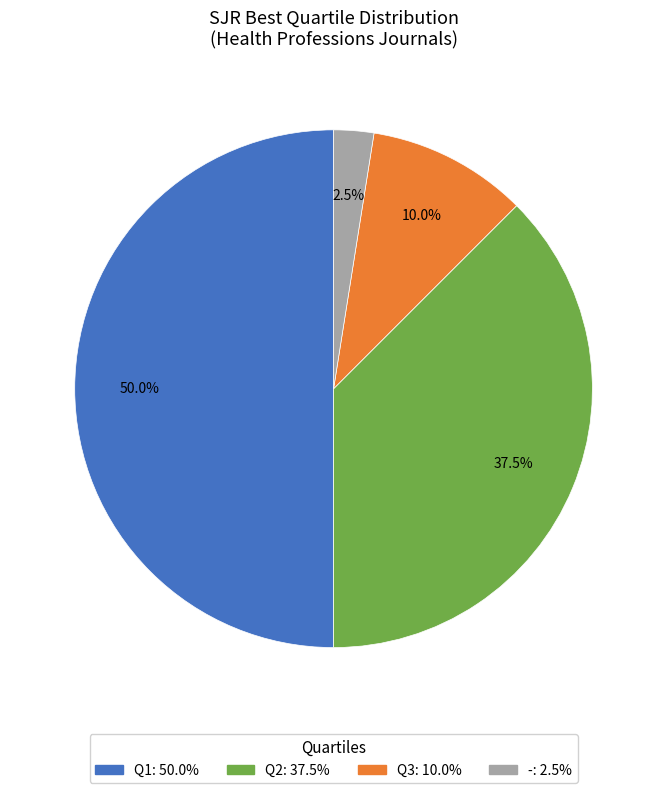

How many segments does this pie chart have?

4